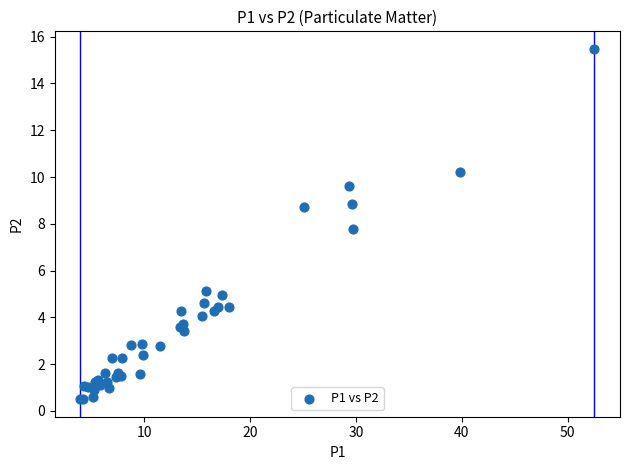

What Y value in the scatter plot is closest to 7?

7.8